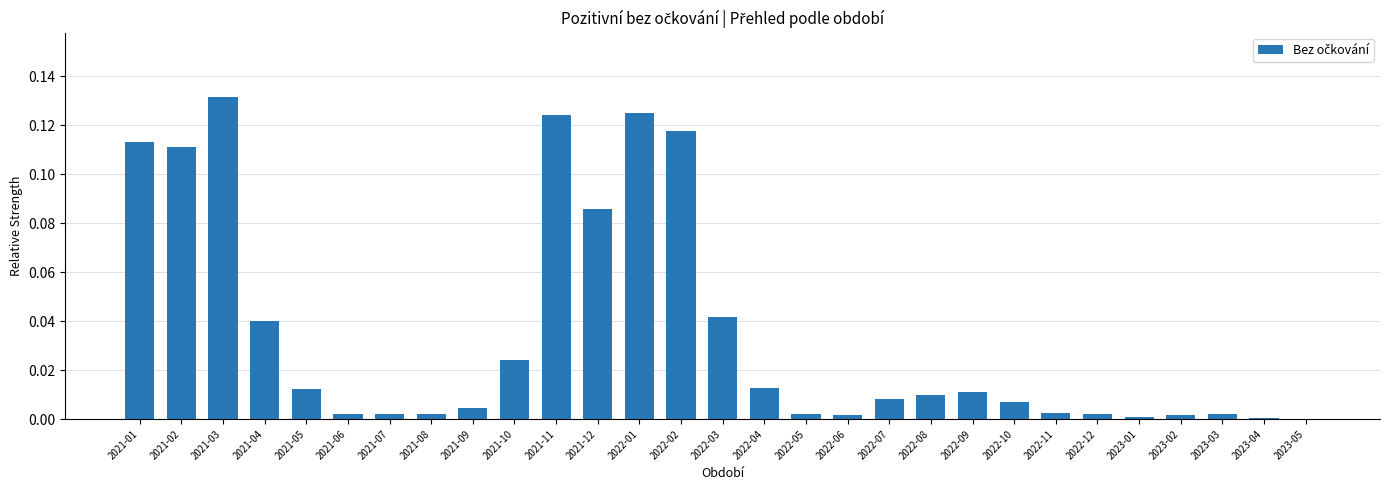

Which label corresponds to the largest value in the chart?

2021-03